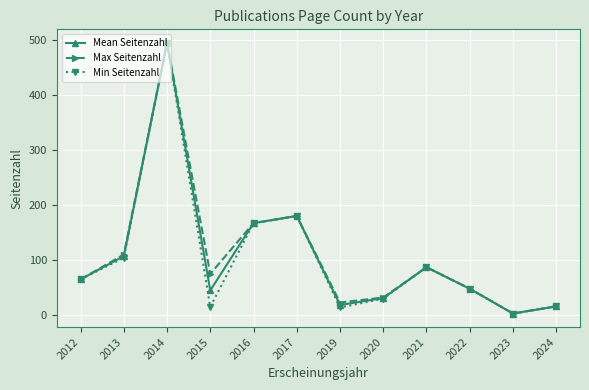

At which label does Mean Seitenzahl reach its peak?

2014